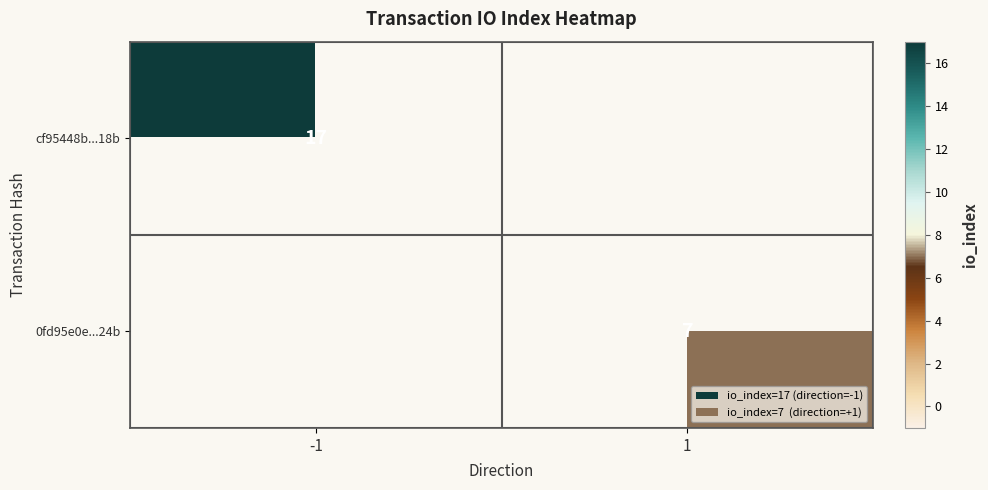

The value of cf95448b...18b at -1 is 17. True or false?

True